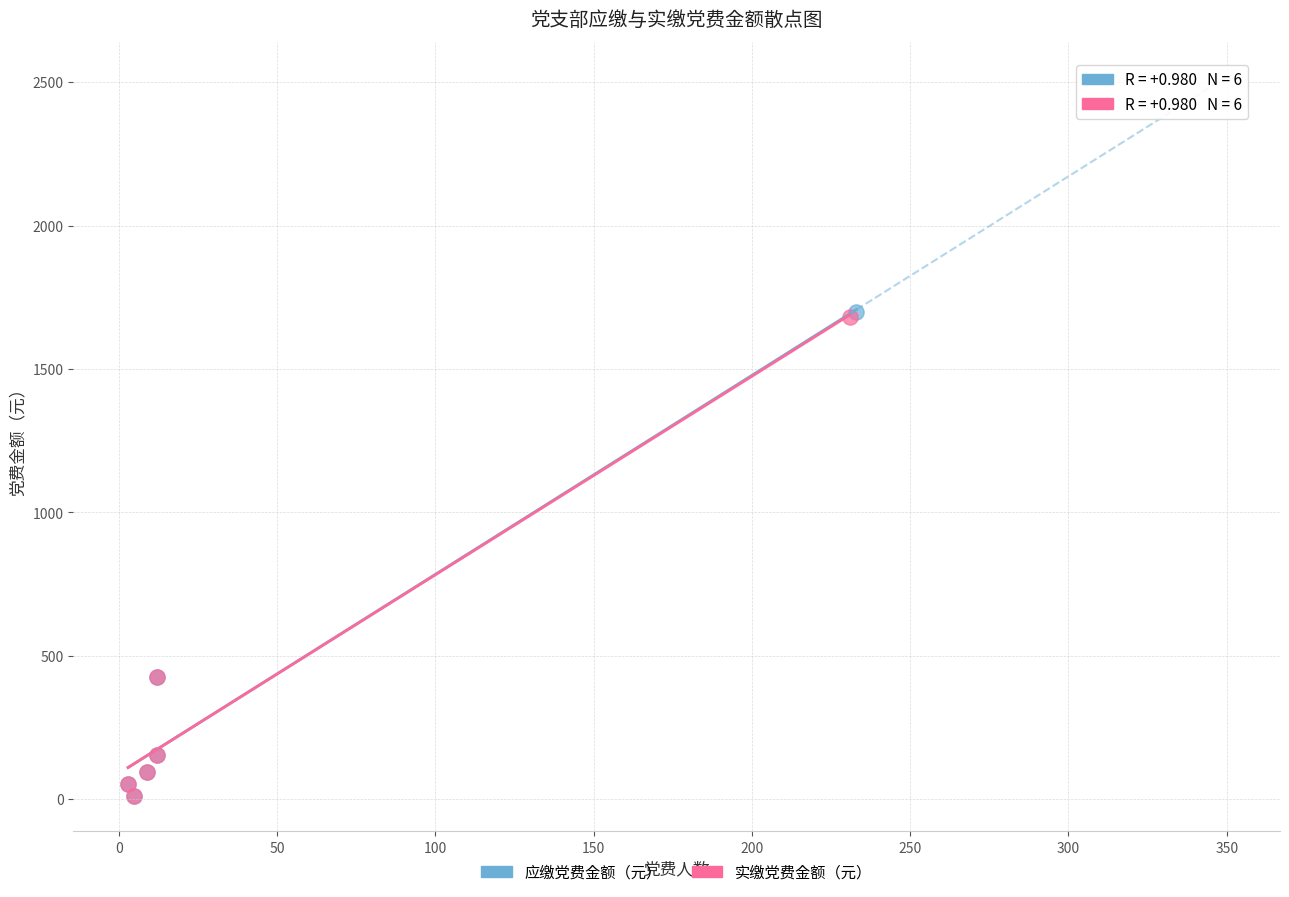

Which series has the widest spread of Y values?

应缴党费金额（元）